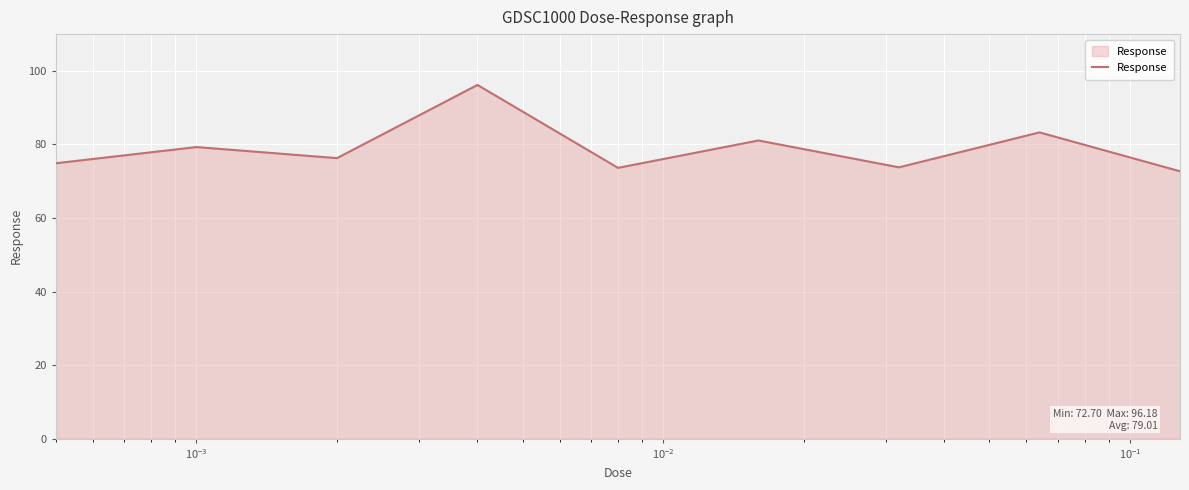

What is the maximum value shown in the chart?

96.2